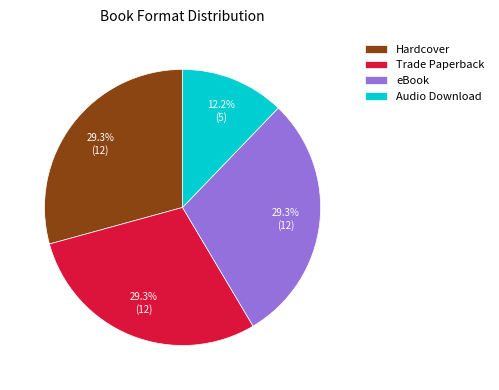

Is eBook the majority of the pie?

No